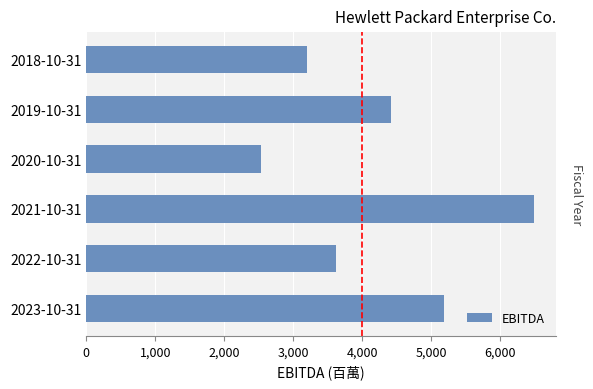

What is the average value?

4237